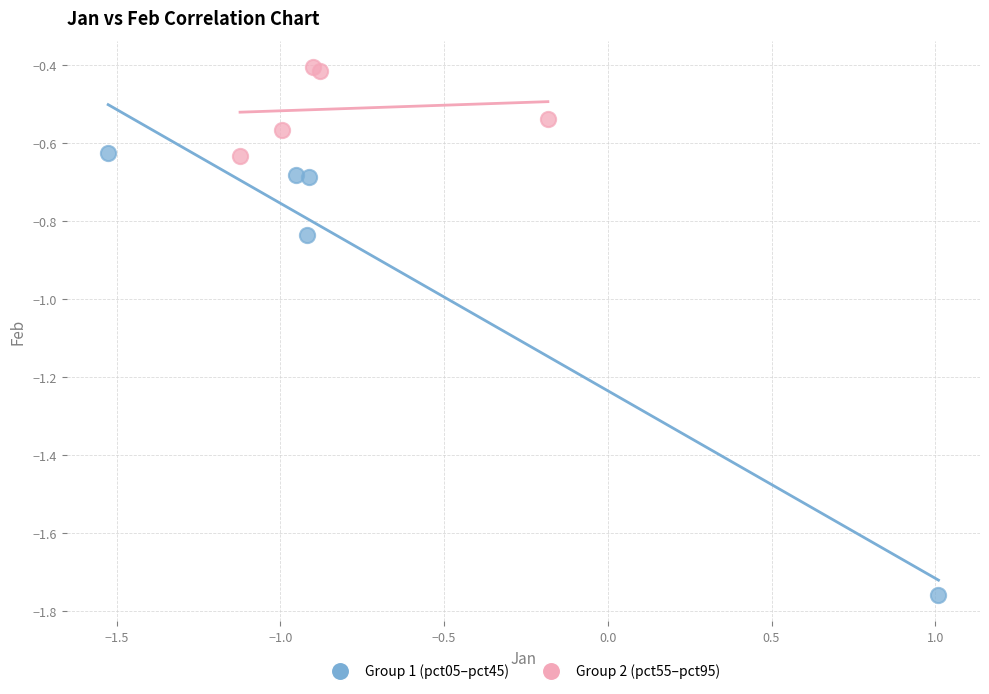

Which series reaches the maximum Y coordinate?

Group 2 (pct55–pct95)